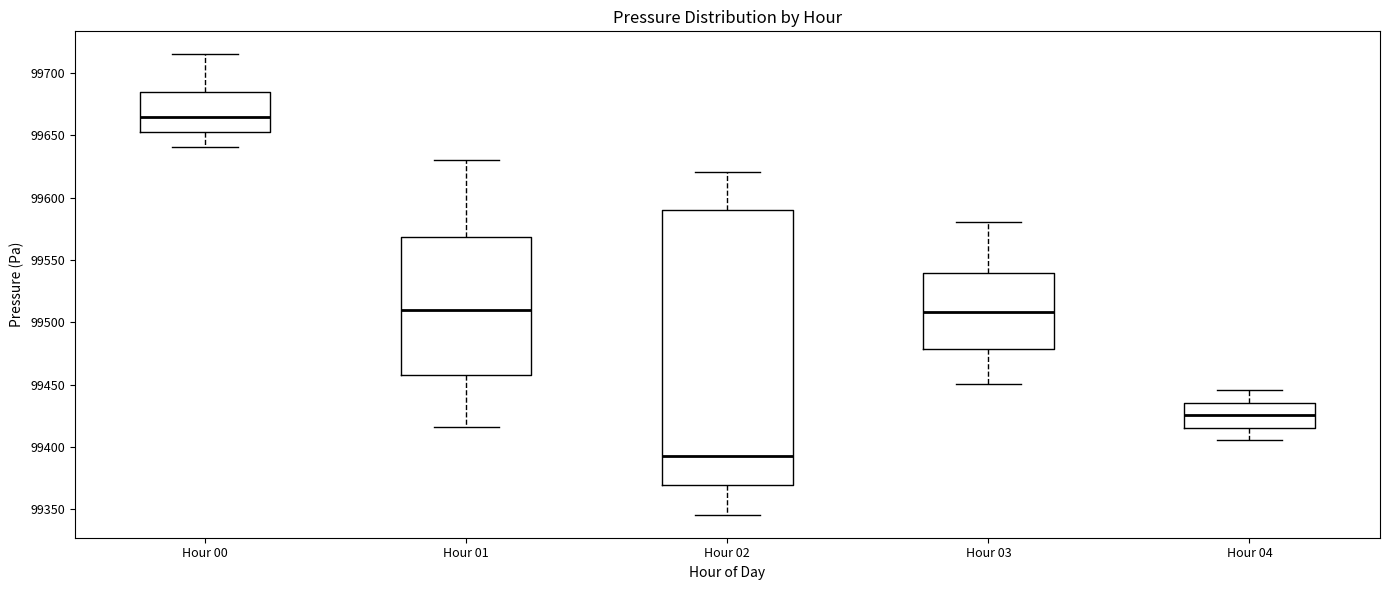

Which box has the lowest median line?

Hour 02